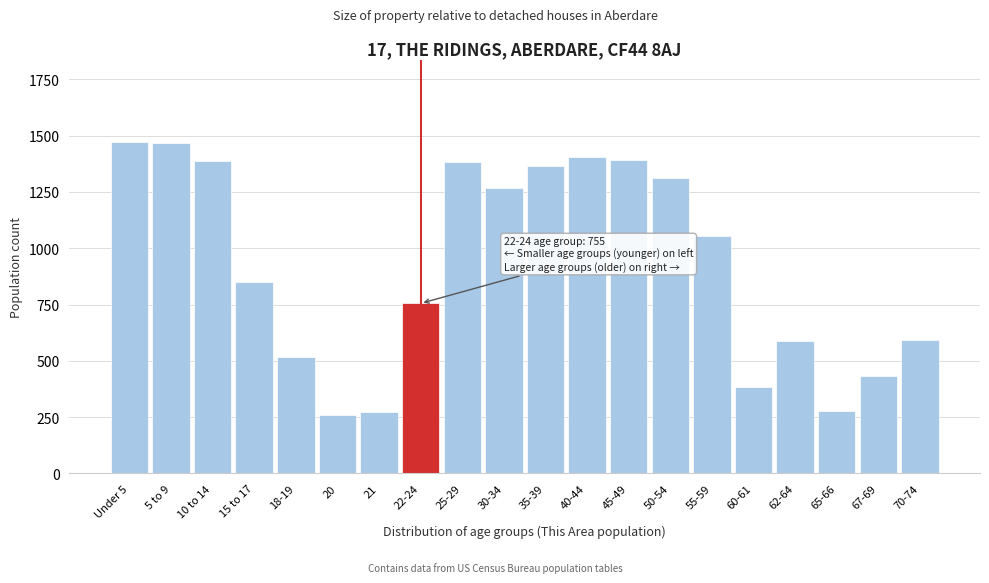

What is the sum of all values?

18431